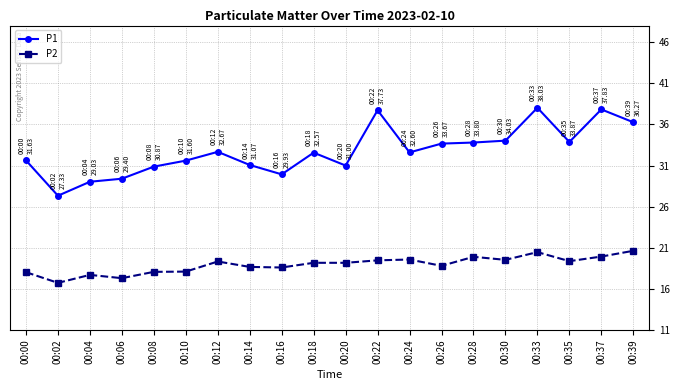

What is the maximum value shown in the chart?

38.0